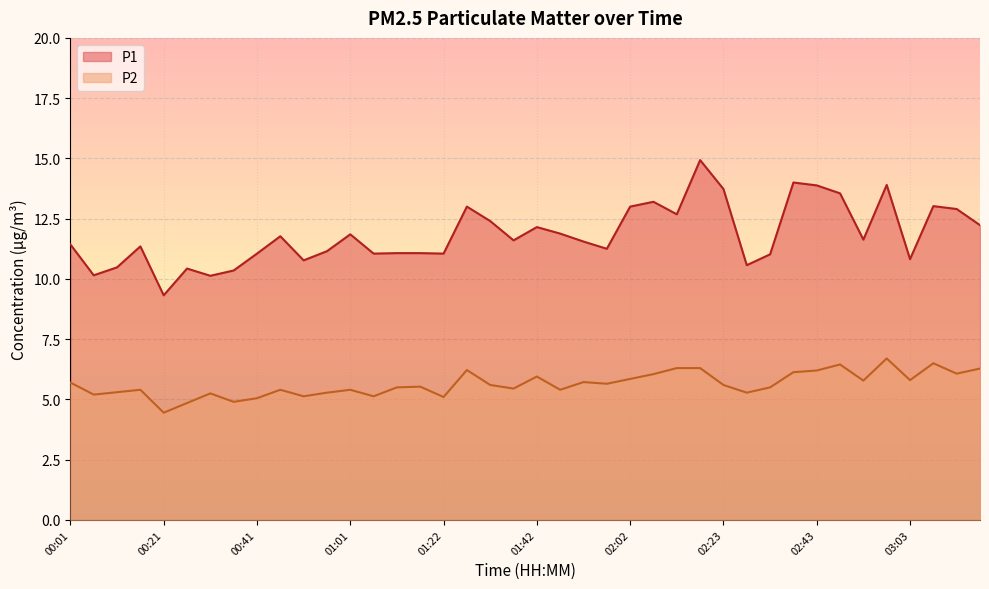

What is the label of the 4th point from the left?

00:16